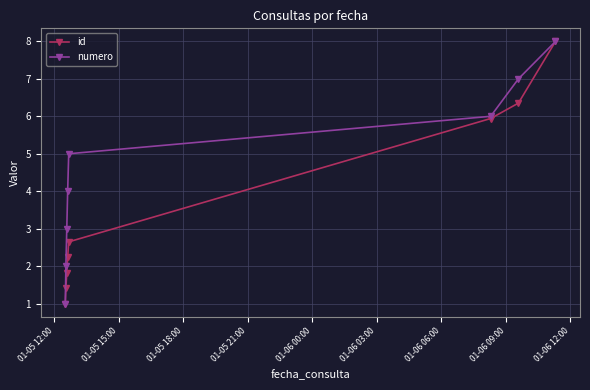

Rank the series by their average value, from lowest to highest.

id, numero